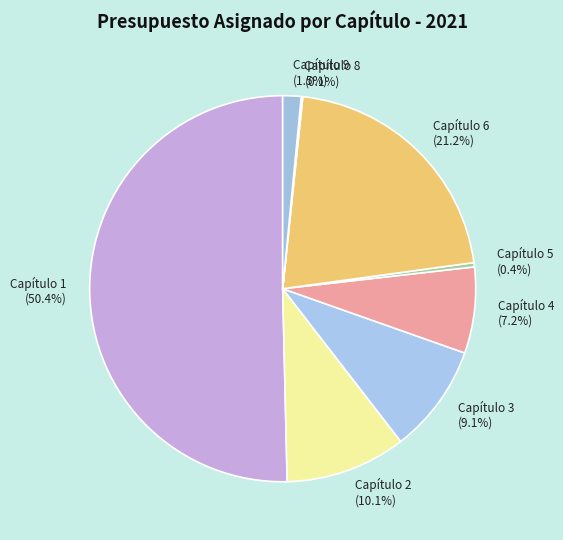

Is the sum of Capítulo 9 (1.5%) and Capítulo 6 (21.2%) greater than half?

No